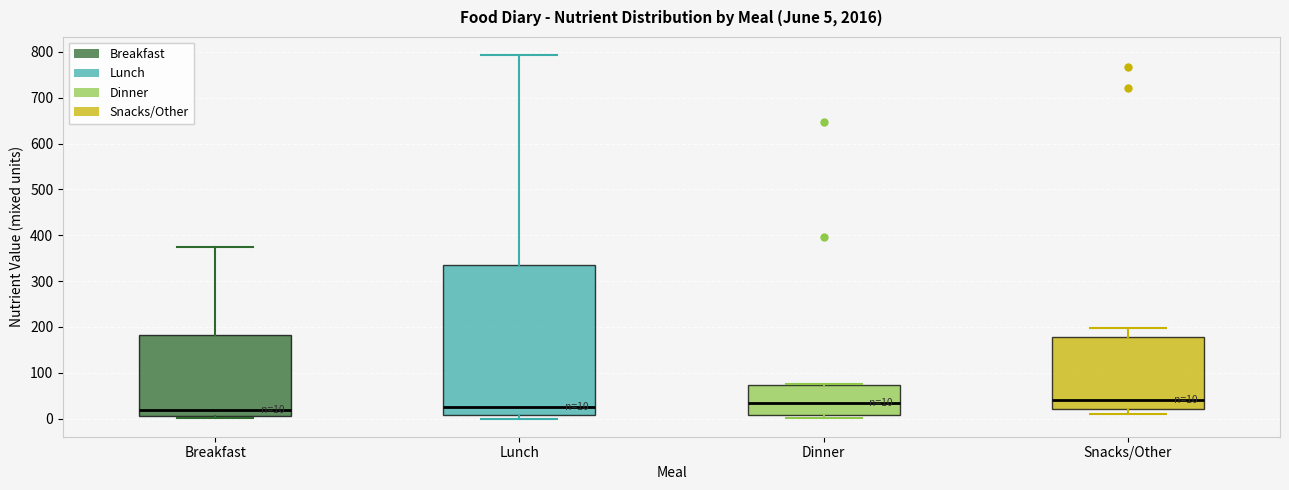

Comparing the boxes themselves (not the whiskers), which one is the tallest?

Lunch